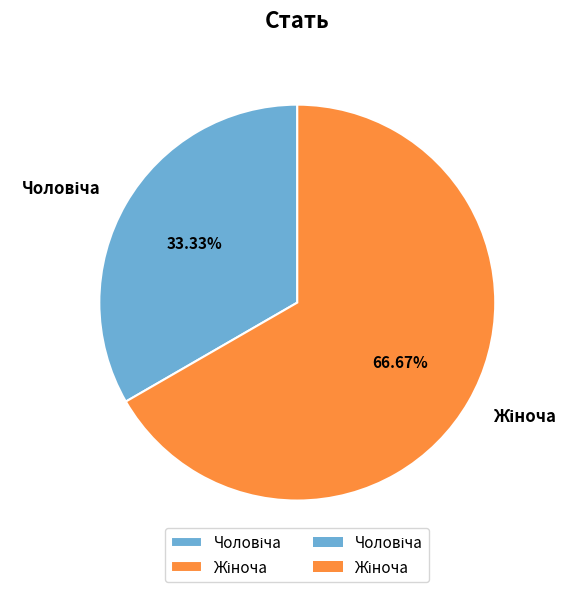

Is there a majority slice in this chart?

Yes